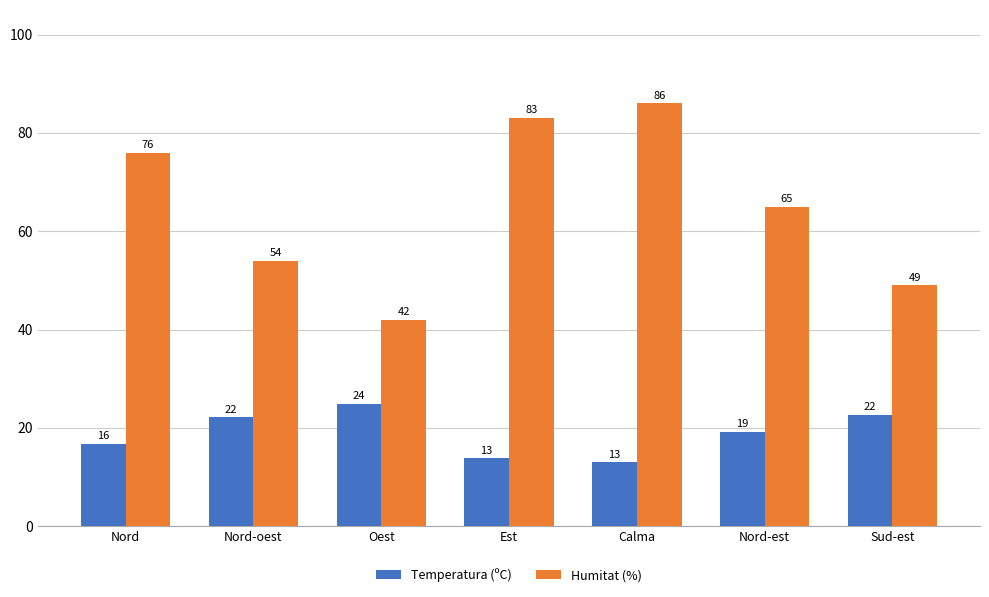

What is the approximate value of Temperatura (ºC) at Nord-est?

19.2